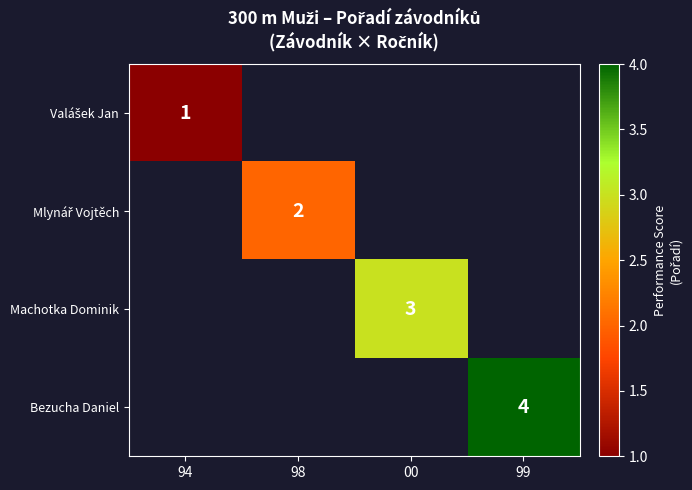

Which series has the largest range (max minus min)?

Valášek Jan